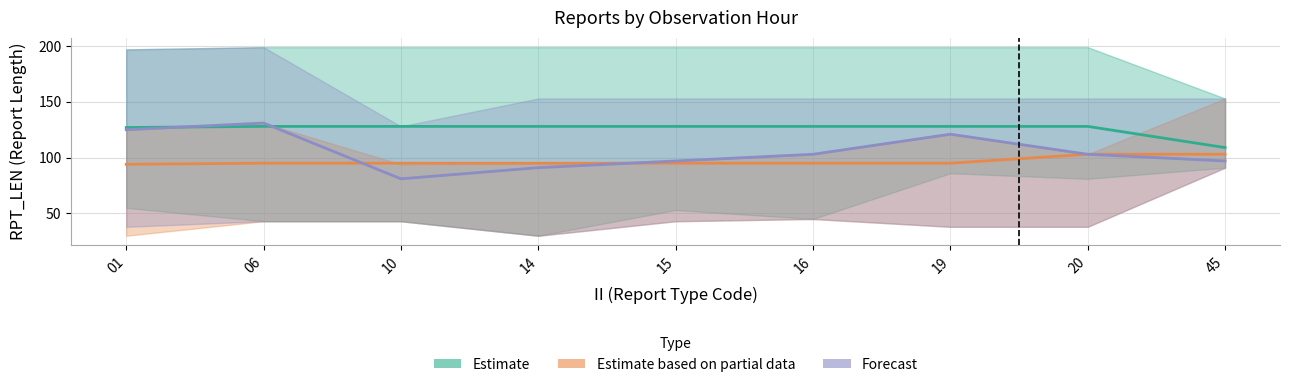

After their last crossing, which series has the higher values: Forecast or Estimate based on partial data?

Forecast